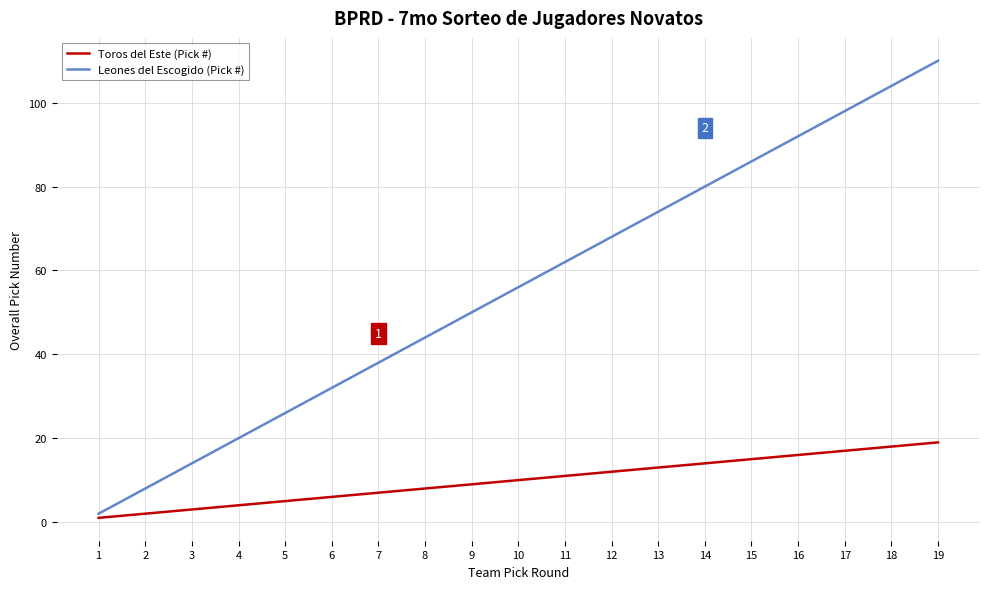

Which category has the highest value across all series?

19